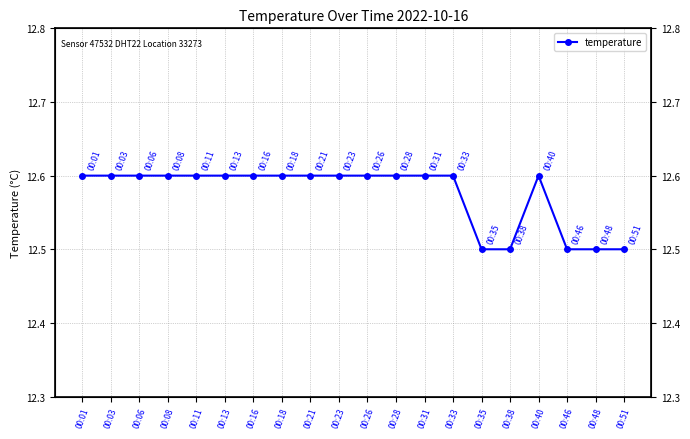

Read the value at 00:33.

12.6